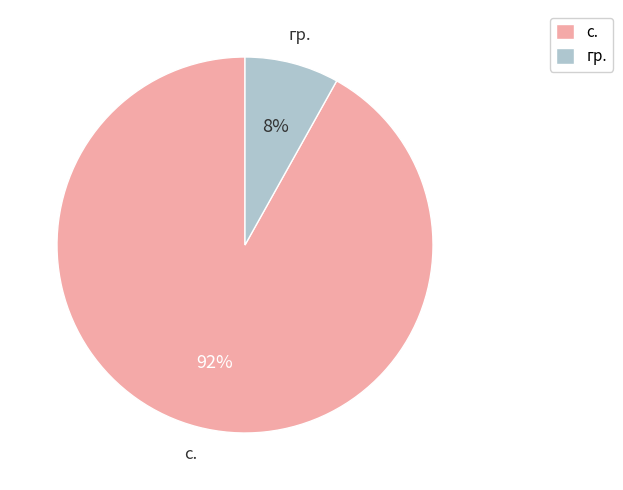

Is гр. the majority of the pie?

No